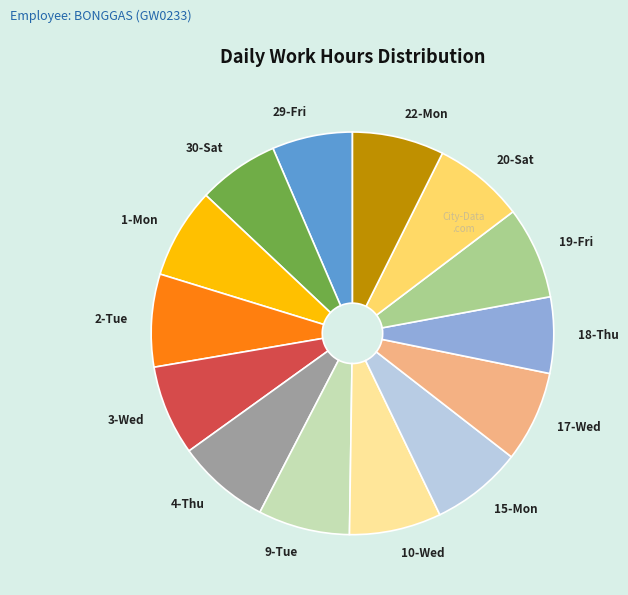

Count the number of slices in the pie.

14